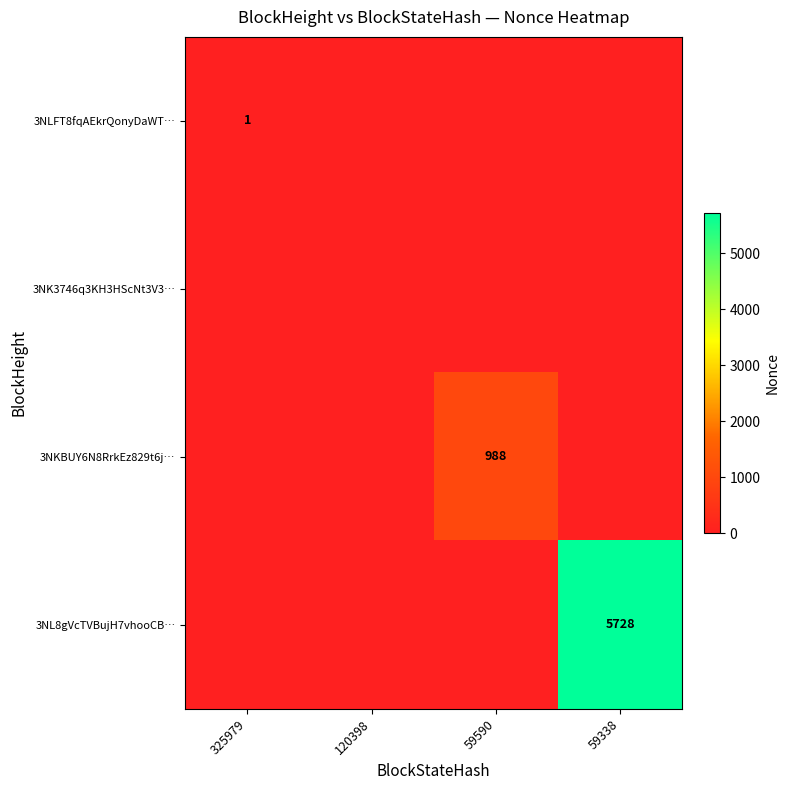

Between 325979 and 120398, which is larger?

325979